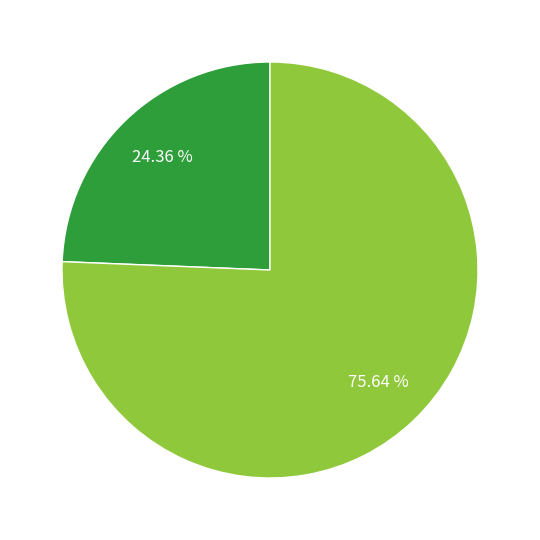

Is there a majority slice in this chart?

Yes